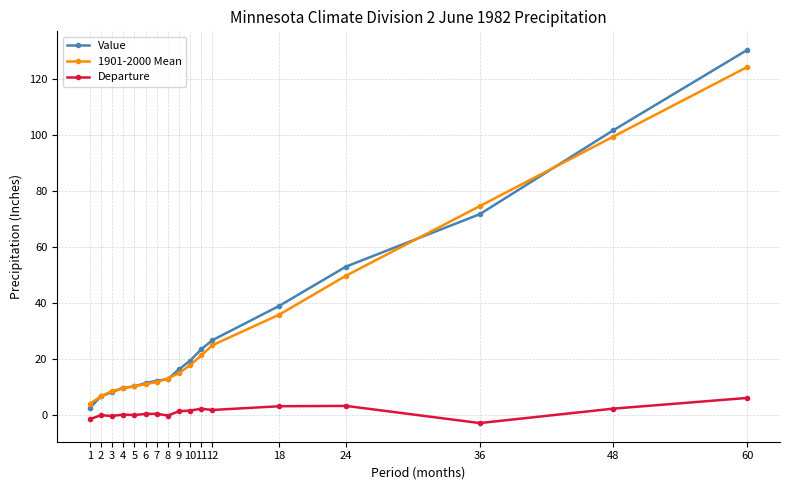

What is the sum of the Departure values at 24 and 48?

5.5